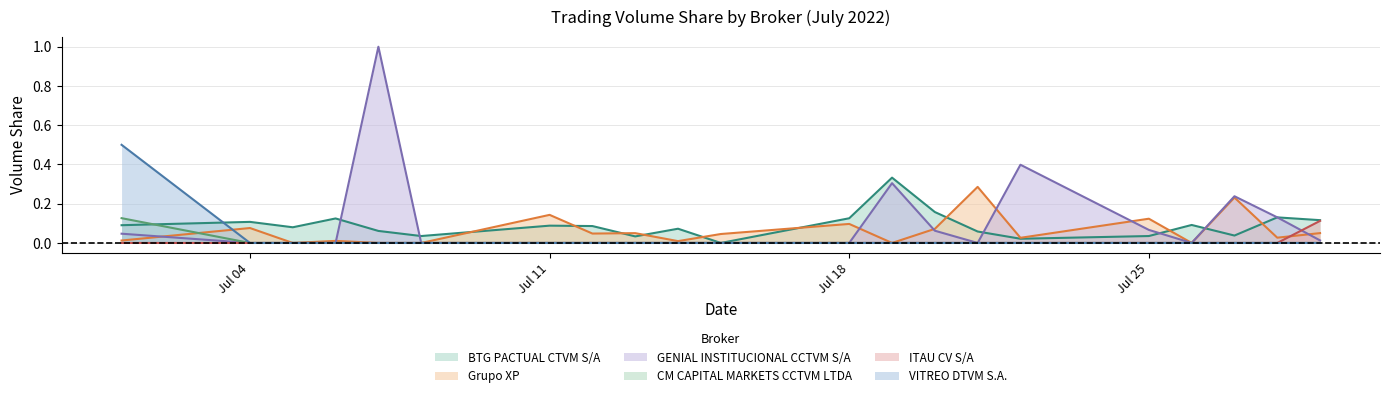

What are all the series names shown in the legend?

BTG PACTUAL CTVM S/A, Grupo XP, GENIAL INSTITUCIONAL CCTVM S/A, CM CAPITAL MARKETS CCTVM LTDA, ITAU CV S/A, VITREO DTVM S.A.